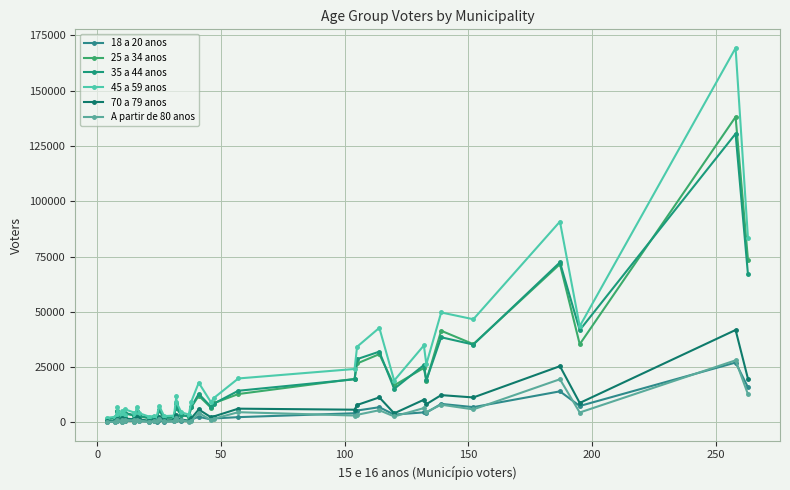

How many data points in 18 a 20 anos are above 1026?

19